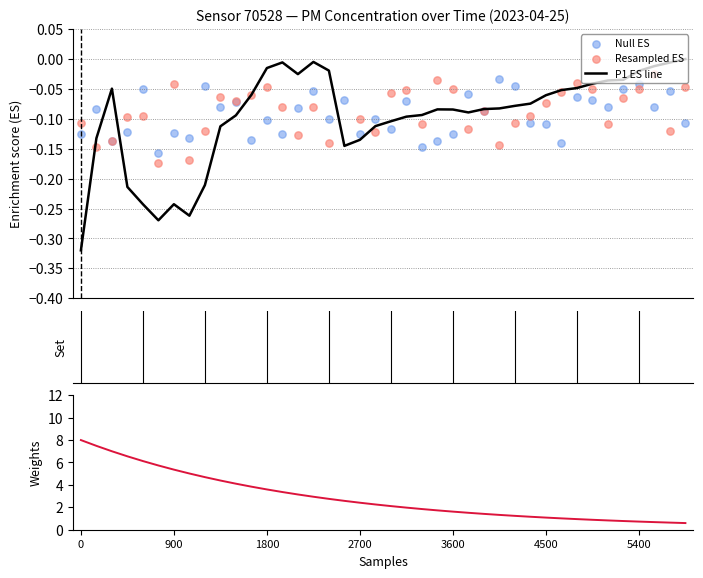

Which series contains the highest Y value?

Weights